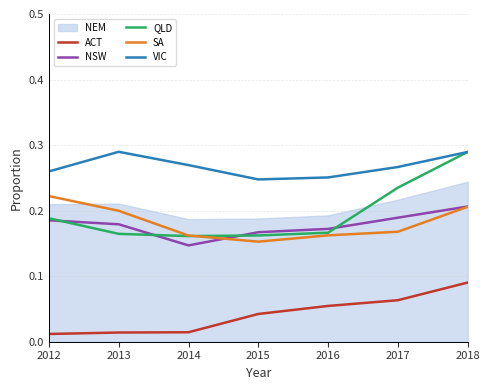

Is the value of NSW at 2015 greater than the value of QLD at 2018?

No